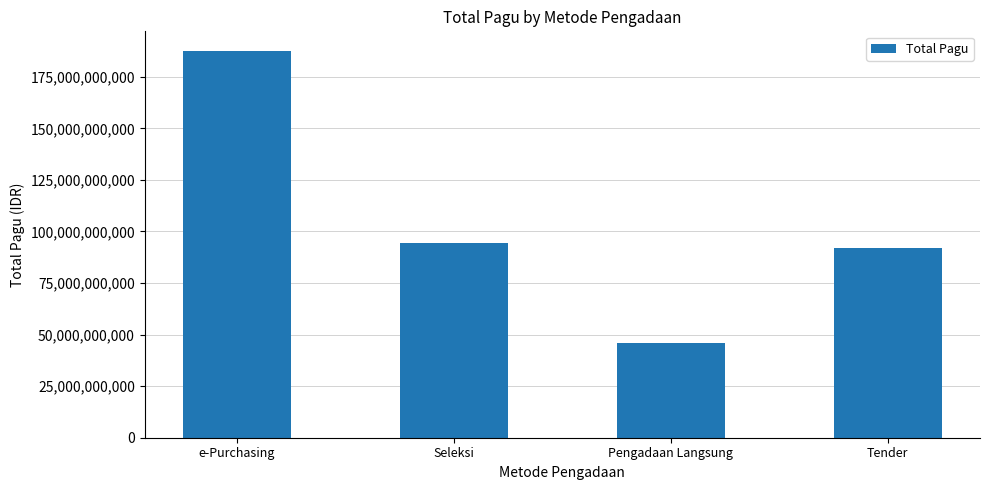

Reading left to right, extract all data points from this chart.

e-Purchasing=187629600000	Seleksi=94312955100	Pengadaan Langsung=45678900000	Tender=91911656200